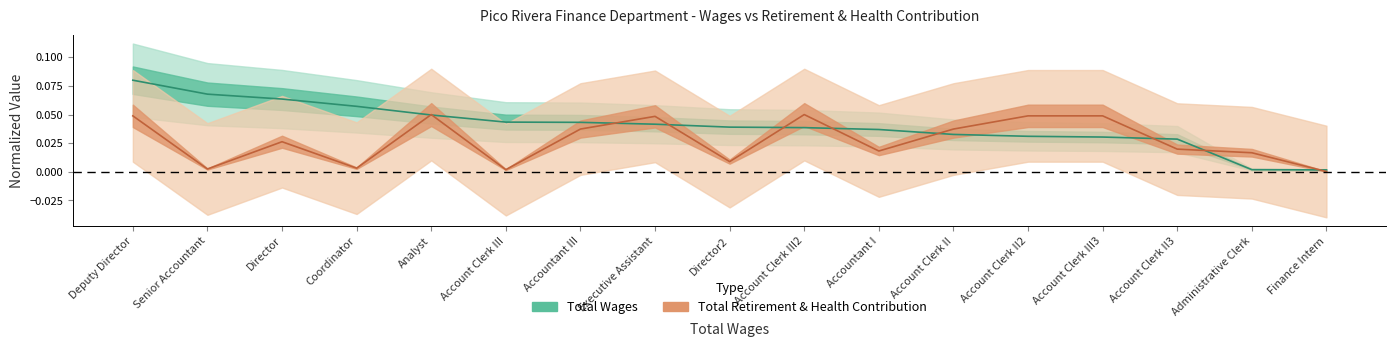

Where is retirement nearest to the value 0?

Finance Intern